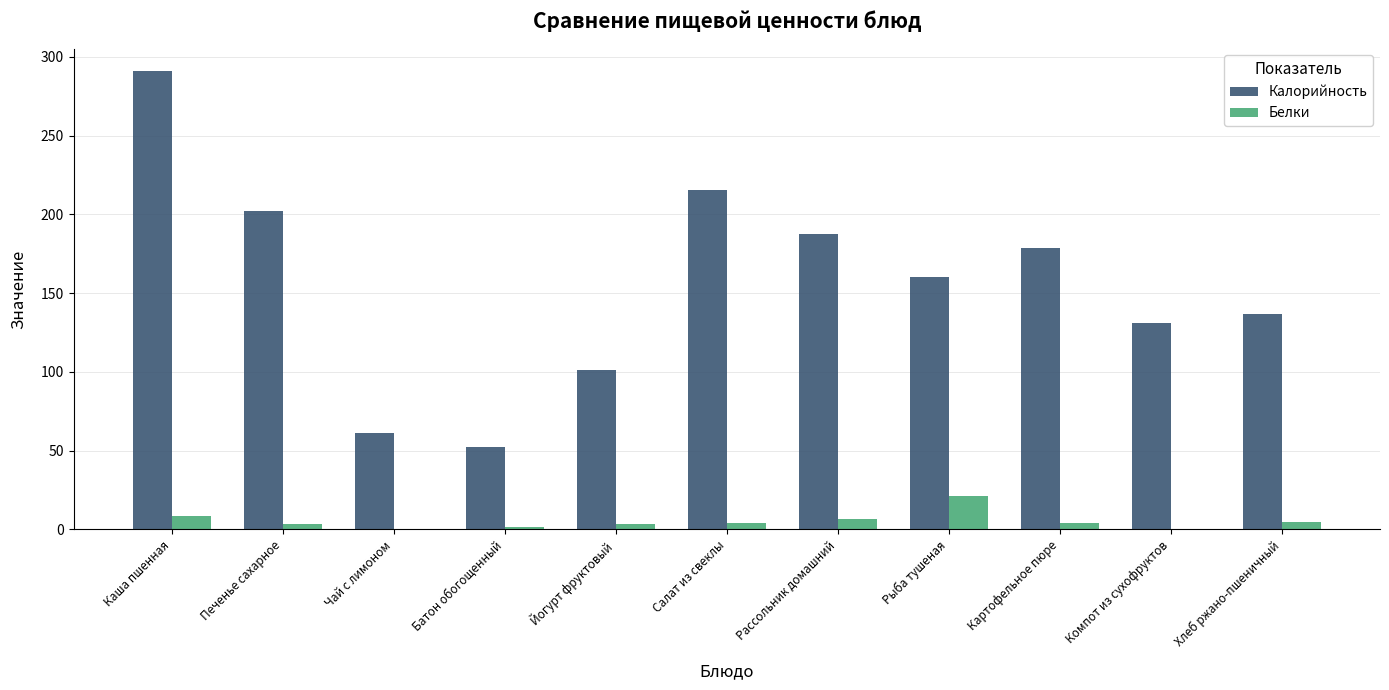

Which series has the largest total across all categories?

Калорийность